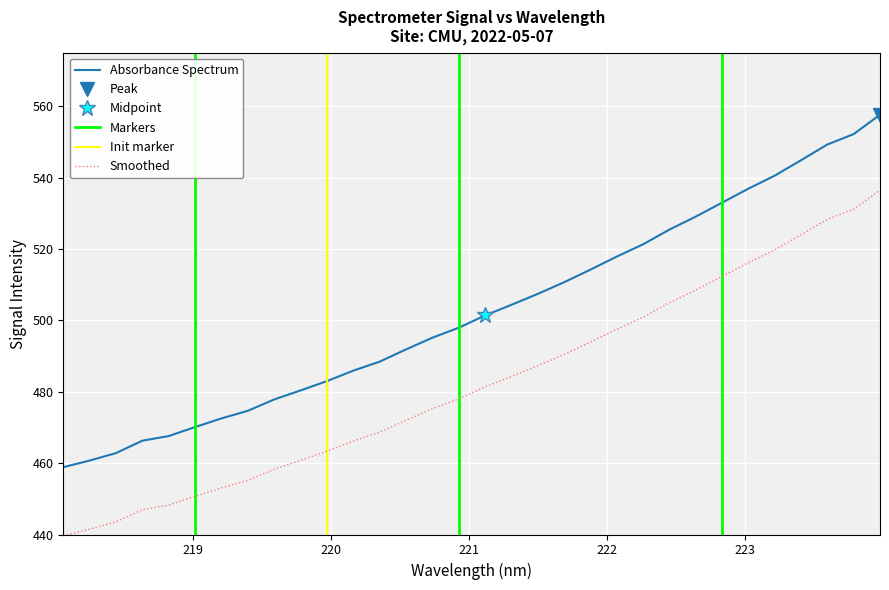

Rank the categories by value from highest to lowest.

223.9802, 223.7895, 223.5987, 223.408, 223.2172, 223.0264, 222.8355, 222.6447, 222.4538, 222.263, 222.0721, 221.8812, 221.6902, 221.4993, 221.3083, 221.1174, 220.9264, 220.7354, 220.5444, 220.3533, 220.1623, 219.9712, 219.7801, 219.589, 219.3979, 219.2067, 219.0156, 218.8244, 218.6332, 218.442, 218.2508, 218.0596